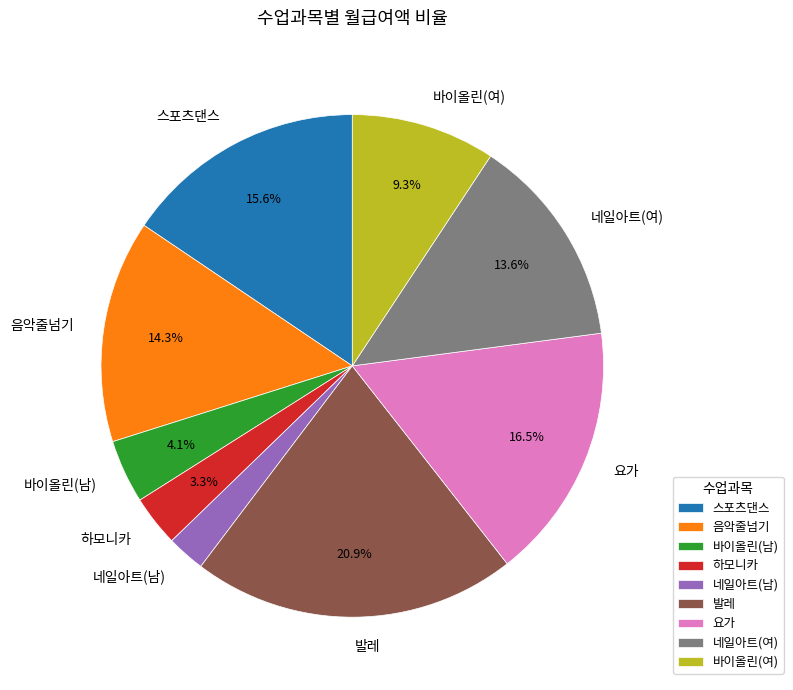

To the nearest percent, what is the combined percentage of 하모니카 and 발레?

24%